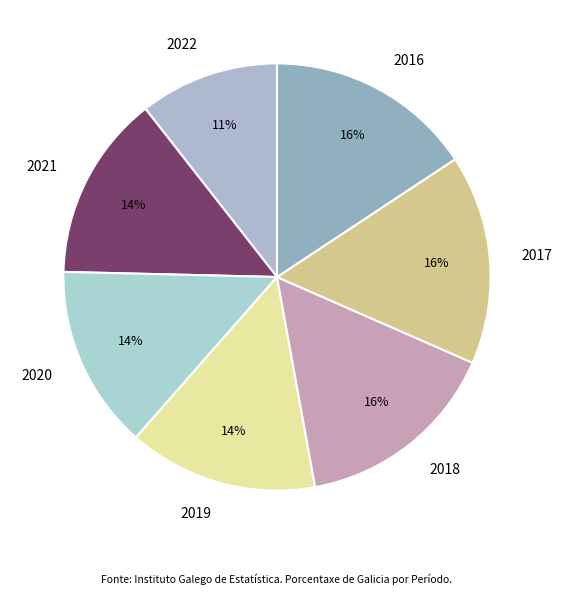

What percentage is the 2020 slice, to the nearest percent?

14%